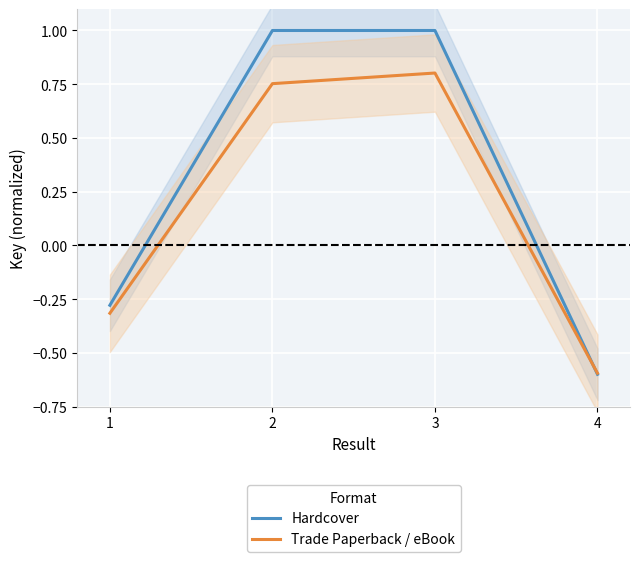

How many values in Trade Paperback / eBook are below zero?

2